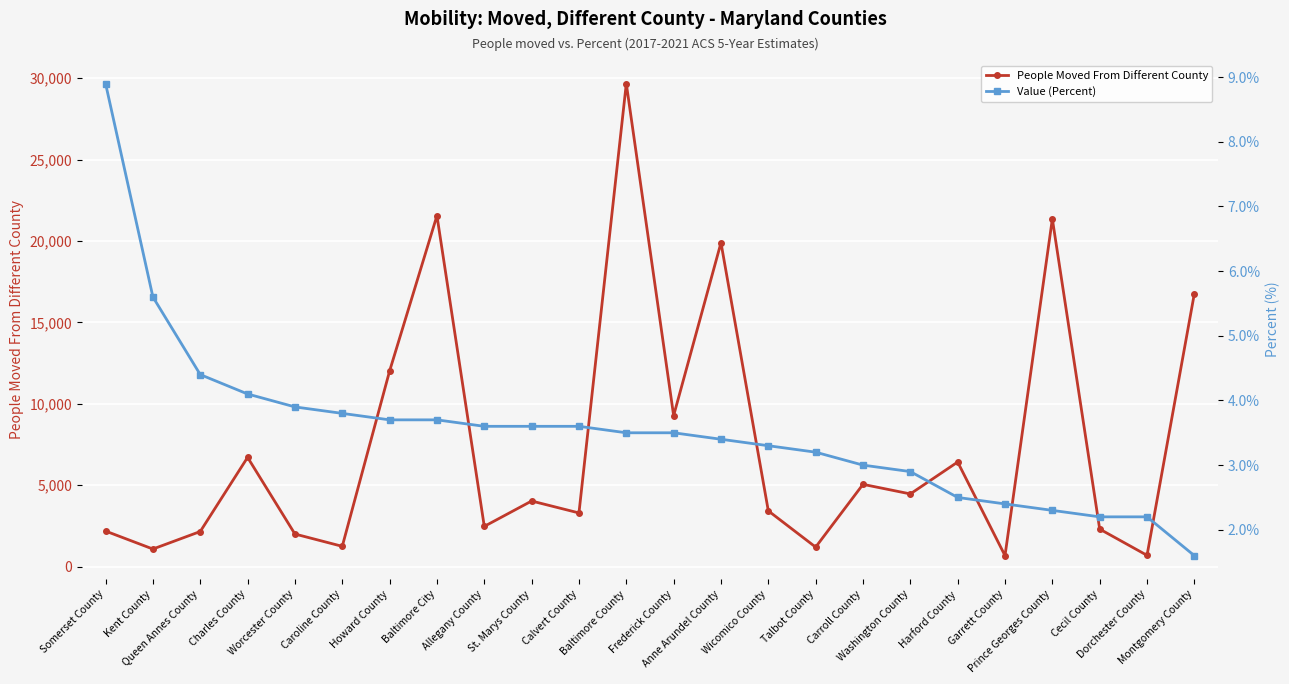

Rank the series by their average value, from highest to lowest.

People Moved From Different County, Value (Percent)